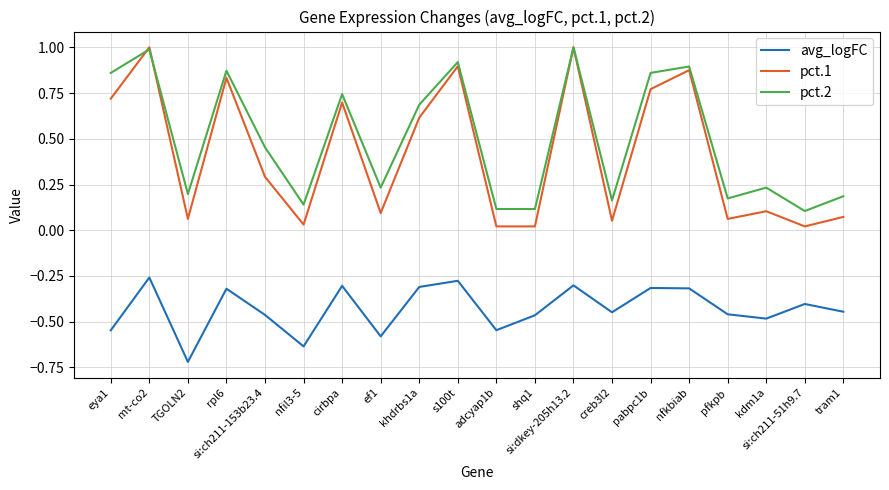

At which label does avg_logFC reach its minimum?

TGOLN2